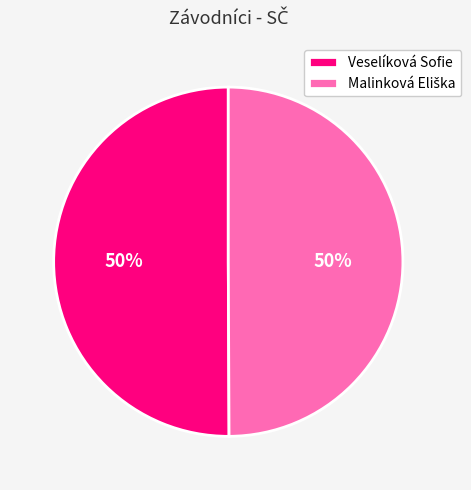

True or false: Veselíková Sofie accounts for 35% of the total.

False